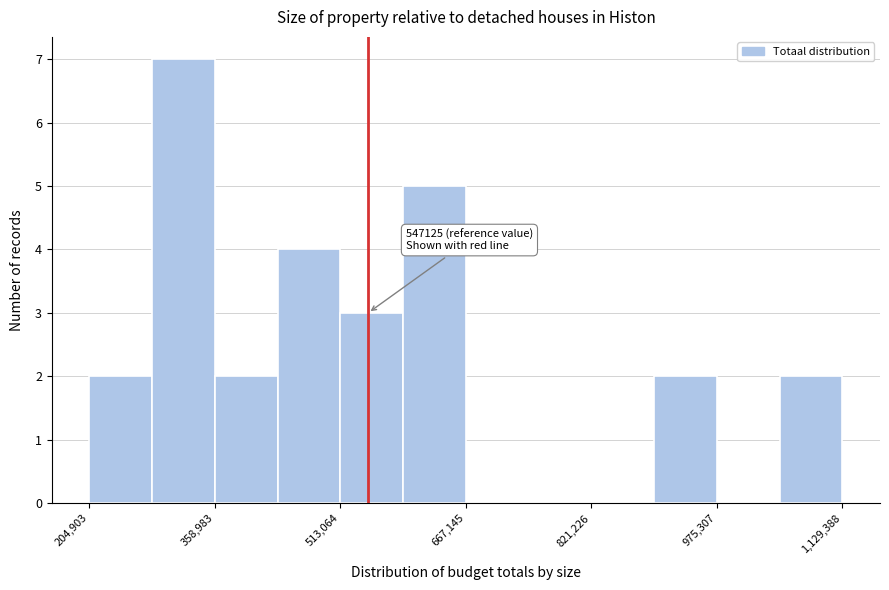

Around what value on the x-axis is the tallest bar? Give the approximate position of its centre, as read against the axis.

320000